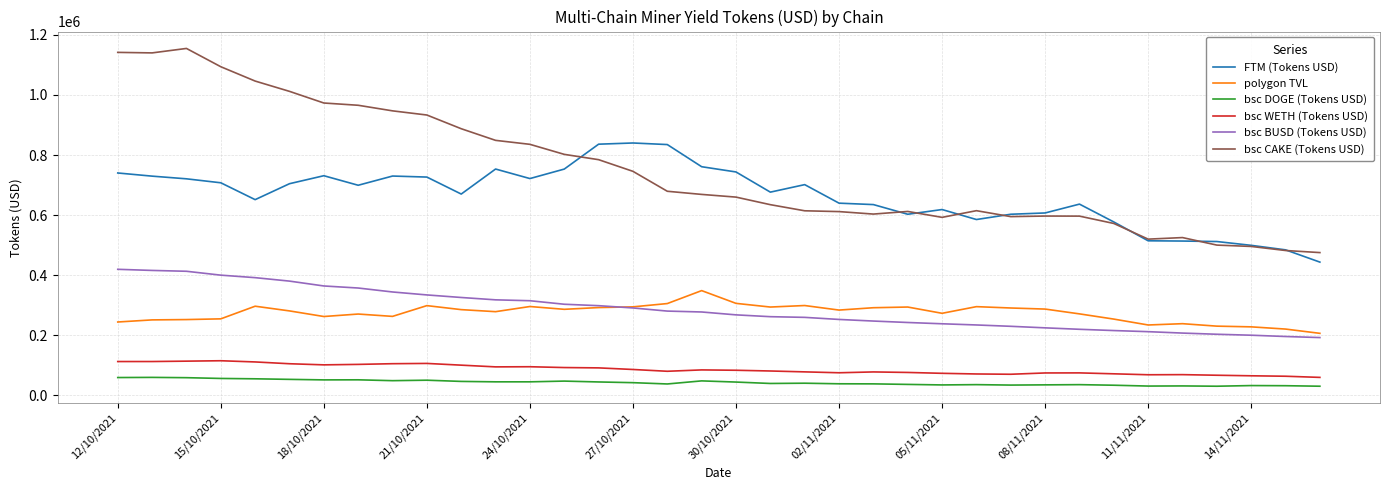

What is the maximum value shown in the chart?

1154893.0